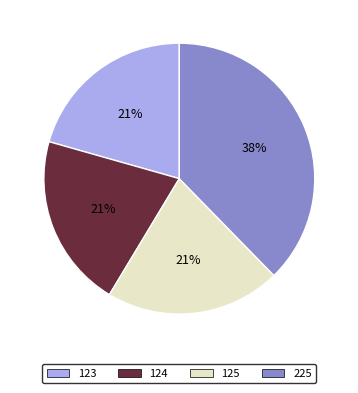

Is the sum of 124 and 125 greater than half?

No